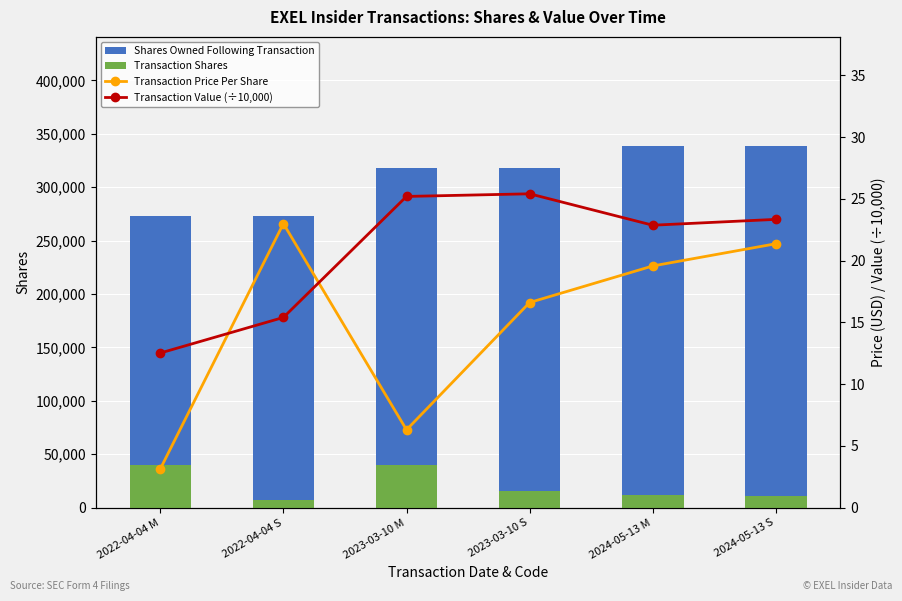

Is it true that Transaction Price Per Share equals 9.8 at 2024-05-13 M?

False